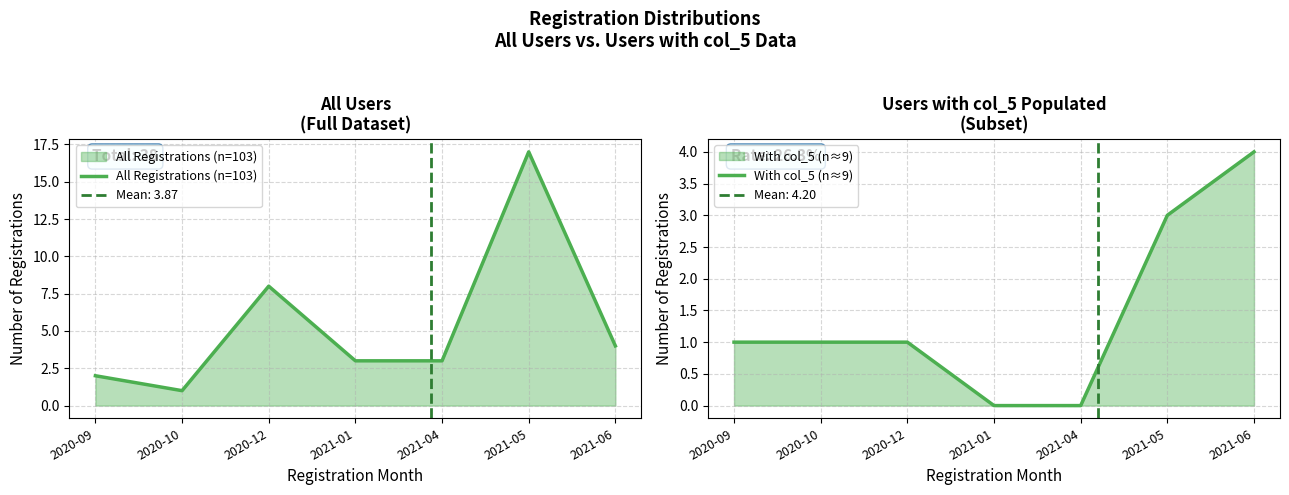

Where does the With col_5 (n≈9) series first go above 1?

2021-05